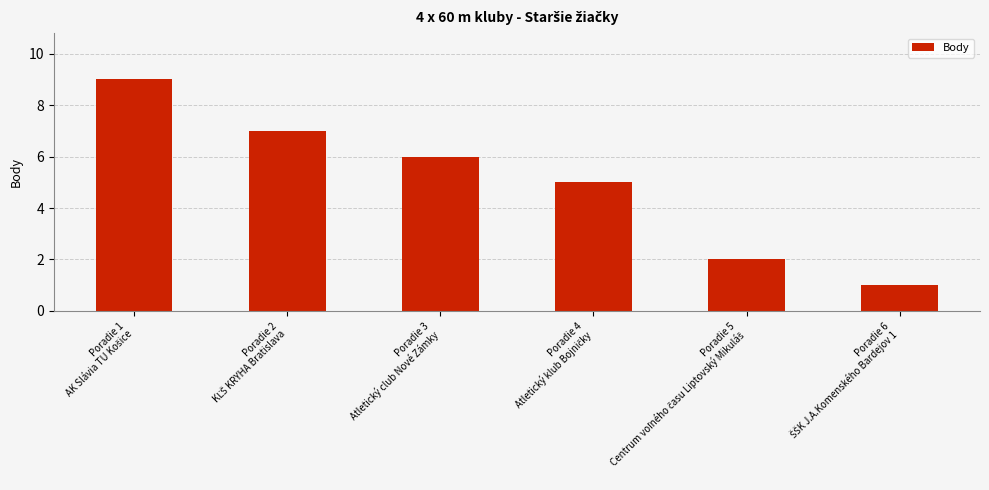

What is the sum of all values?

30